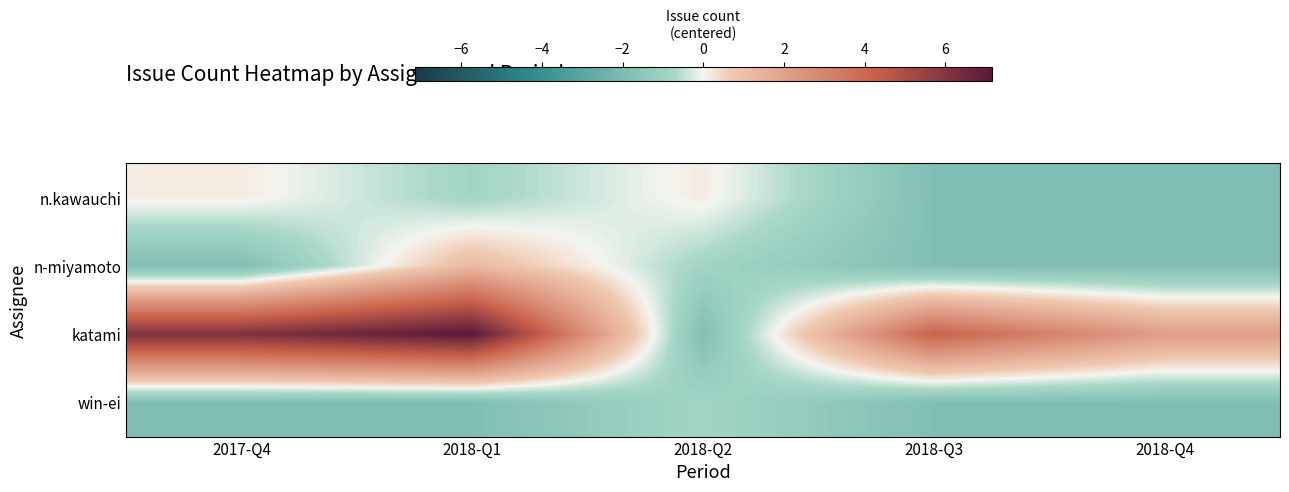

List the series in order of their peak value, lowest first.

win-ei, n.kawauchi, n-miyamoto, katami